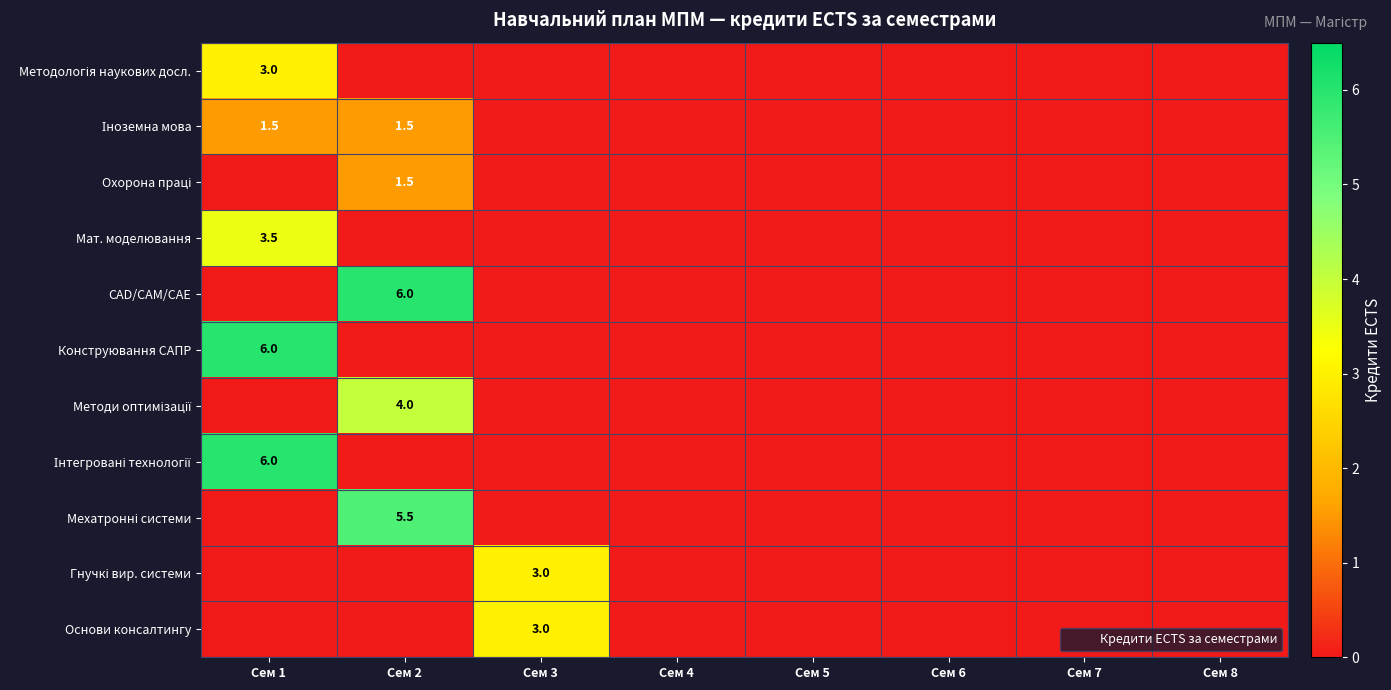

The value of Основи консалтингу at Сем 5 is 0.0. True or false?

True